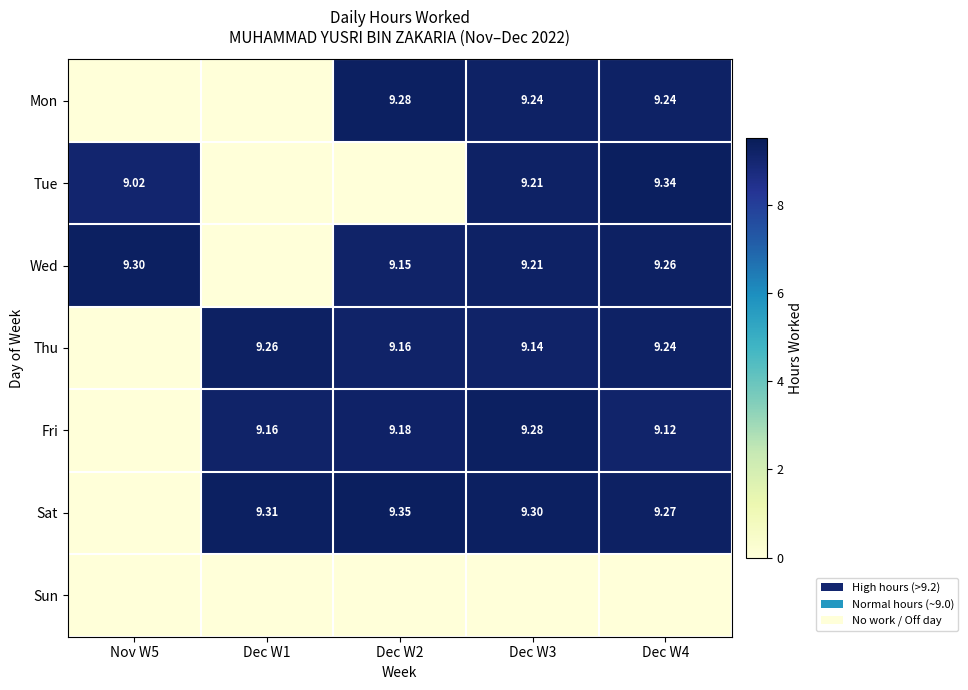

Which series has the widest spread of values?

Sat